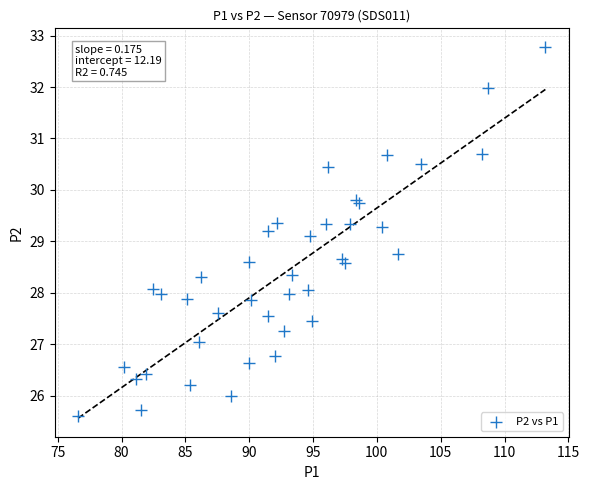

What Y value in the scatter plot is closest to 29?

29.1